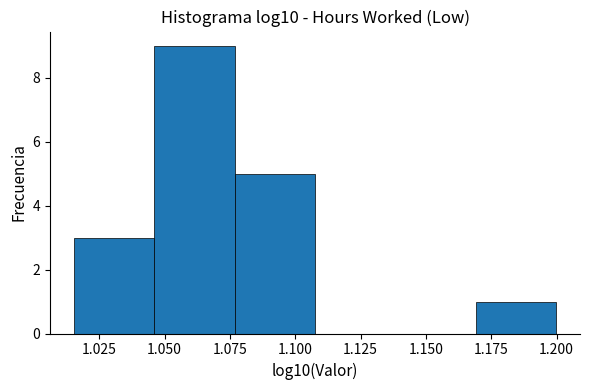

Reading left to right, transcribe this chart: for each bar, give the range it covers on the x-axis and its height. Neither the bar edges nor the heights are printed on the chart, so give them approximately, as read against the axes.

1.015 to 1.045: 3
1.045 to 1.075: 9
1.075 to 1.110: 5
1.110 to 1.140: 0
1.140 to 1.170: 0
1.170 to 1.200: 1